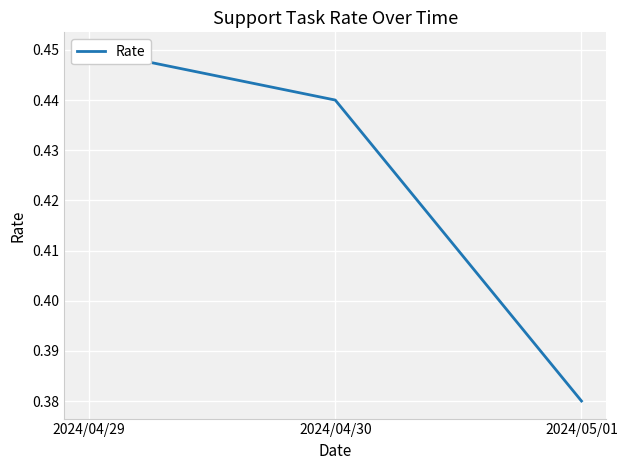

The chart shows a value of 0.5 at 2024/04/29. True or false?

True